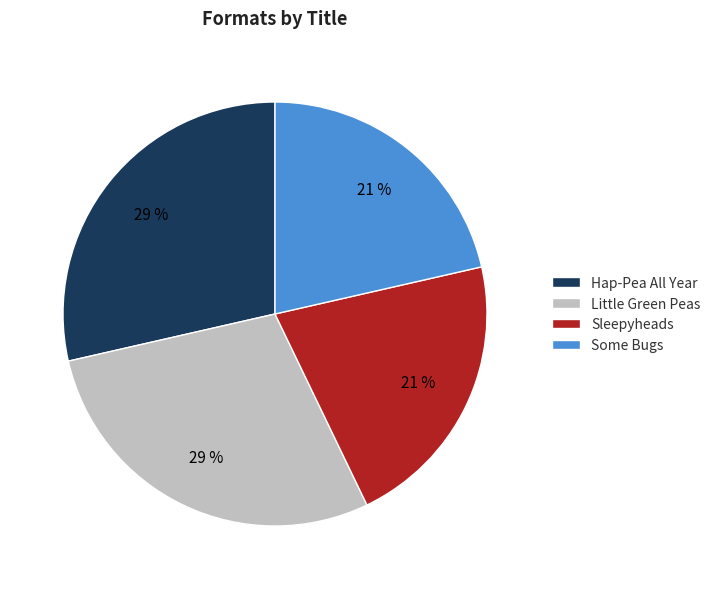

To the nearest percent, what is the combined percentage of Some Bugs and Little Green Peas?

50%